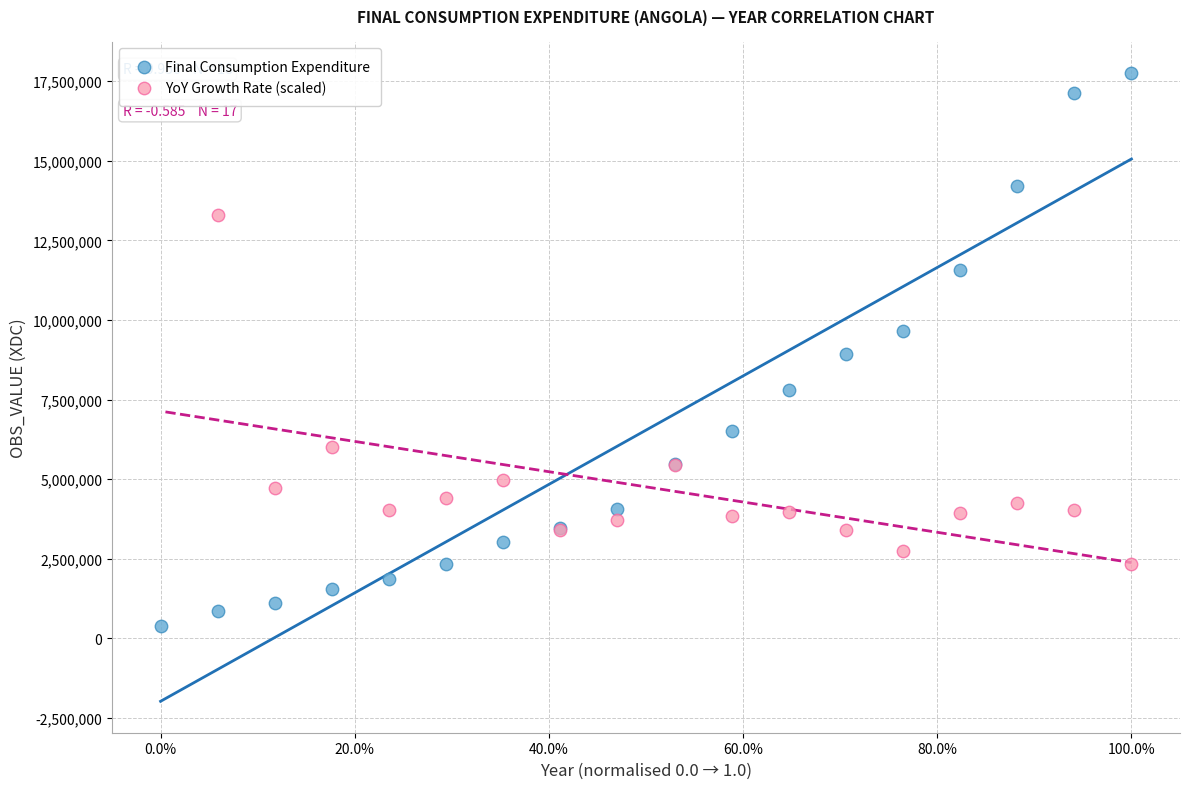

Which series has the widest spread of Y values?

Final Consumption Expenditure